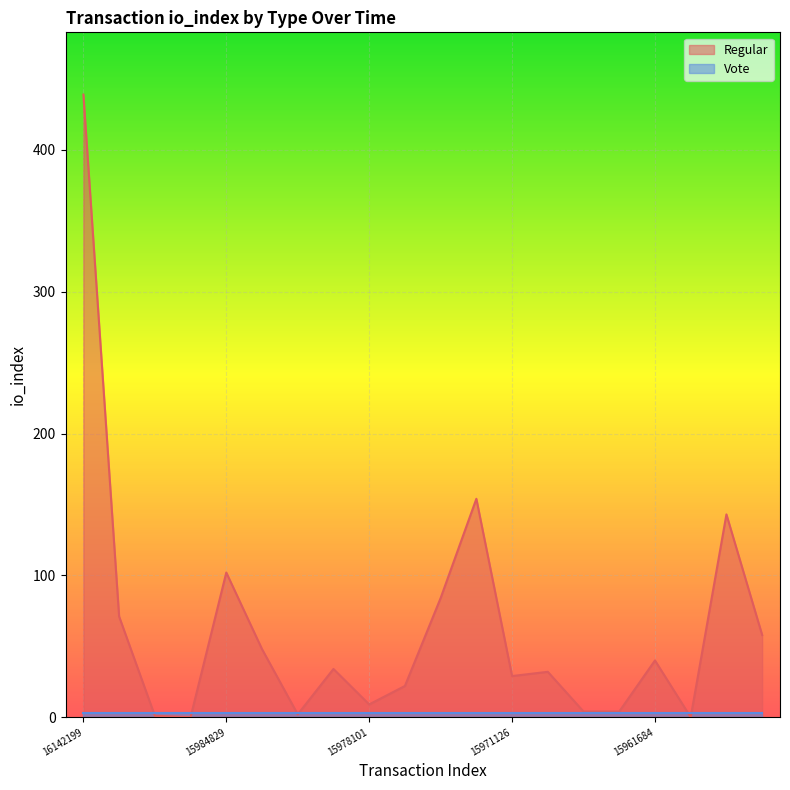

What is the label of the 14th point from the left?

1597111777